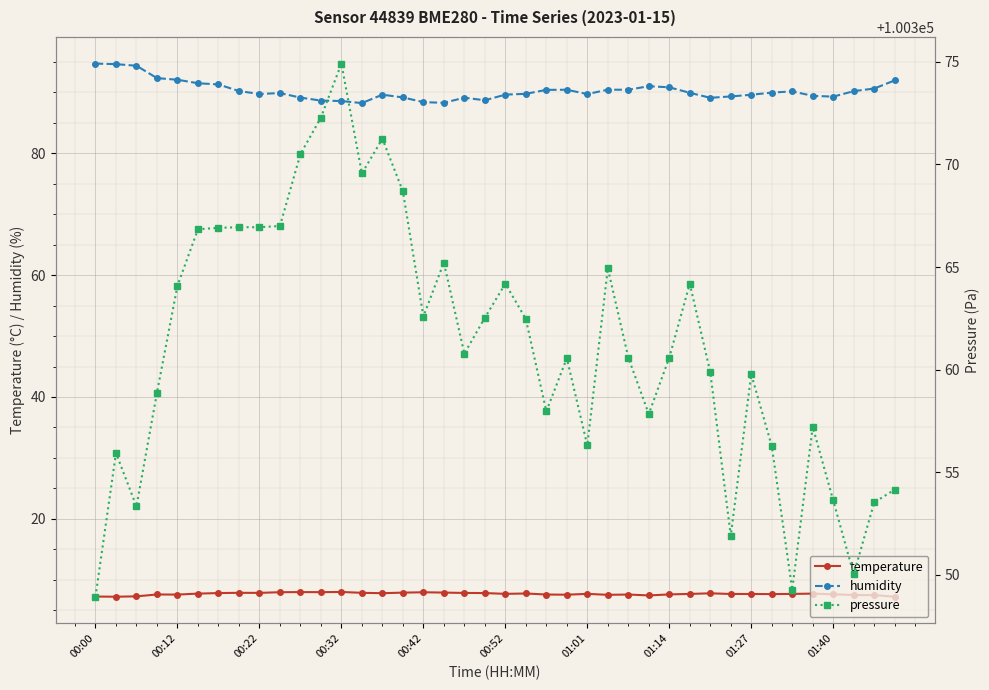

What is the difference between the maximum and minimum values in the pressure series?

26.0